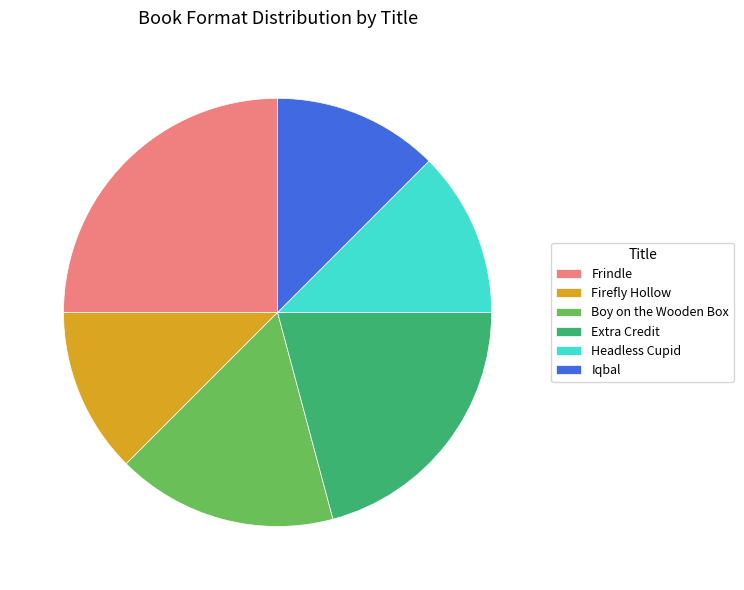

True or false: Boy on the Wooden Box accounts for 4% of the total.

False